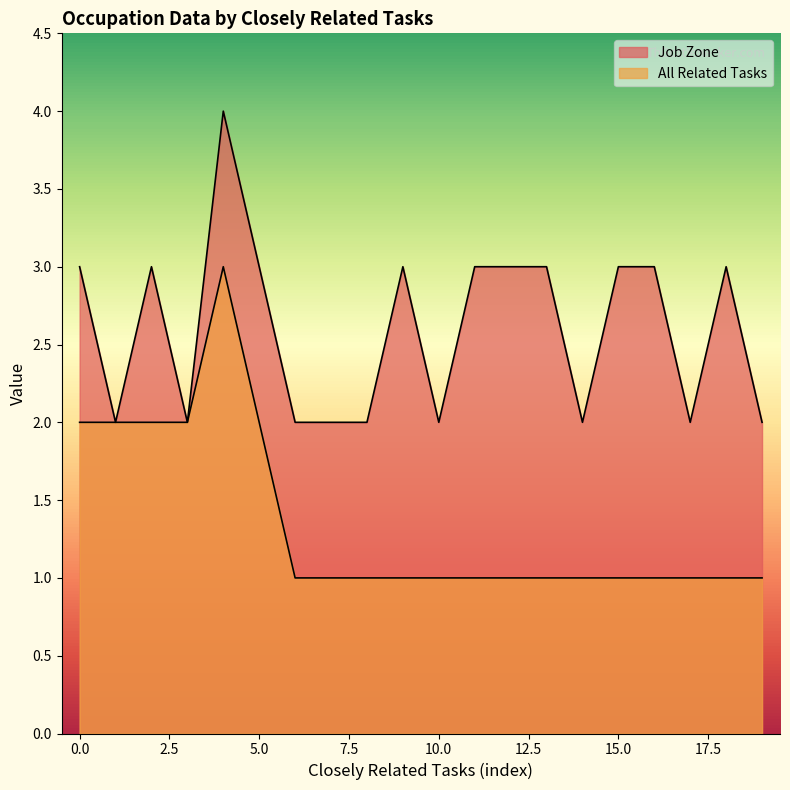

Reading right to left, transcribe all the data shown in this chart.

Job Zone: 2	3	2	3	3	2	3	3	3	2	3	2	2	2	3	4	2	3	2	3
All Related Tasks: 1	1	1	1	1	1	1	1	1	1	1	1	1	1	2	3	2	2	2	2